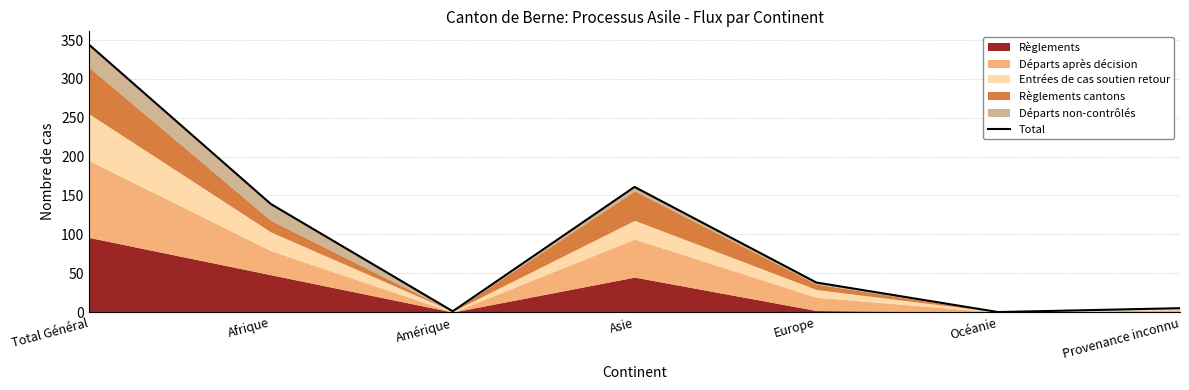

How many data points are above 38?

3